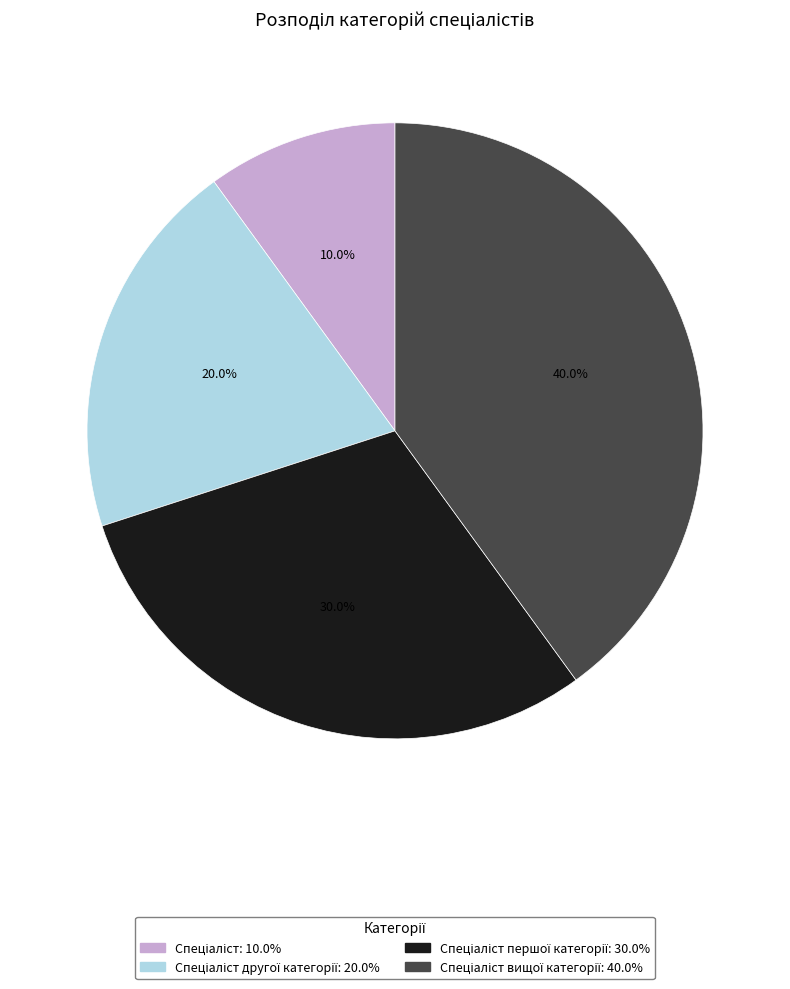

To the nearest percent, what is the difference between the largest and smallest slice percentages?

30%